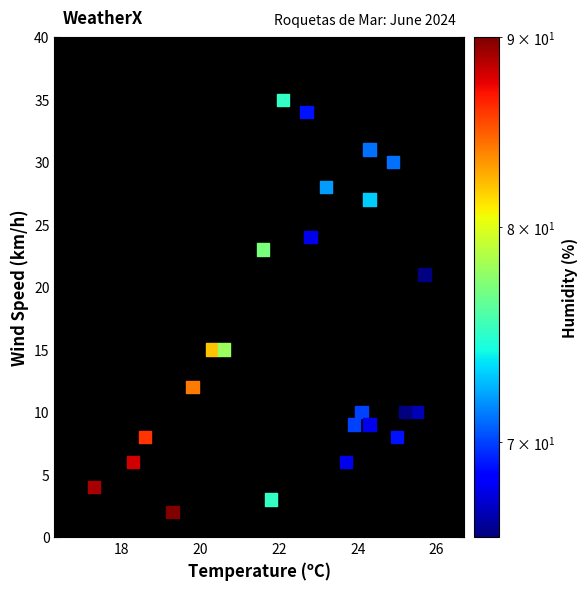

What is the range of Y values (max minus min)?

33